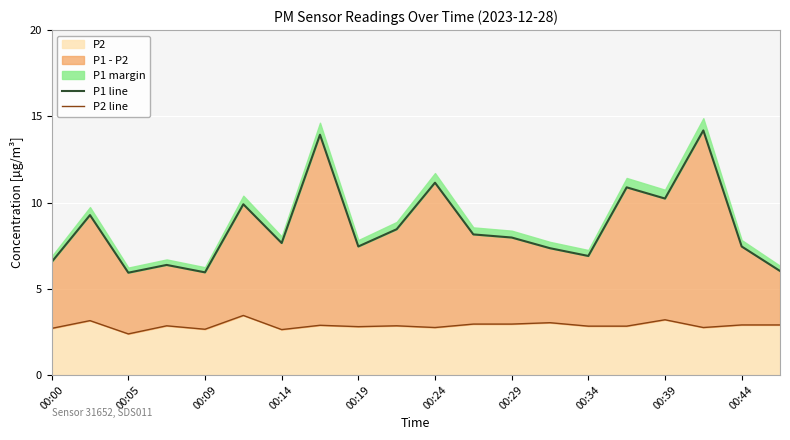

Is it true that P2 equals 2.6 at 00:09?

True